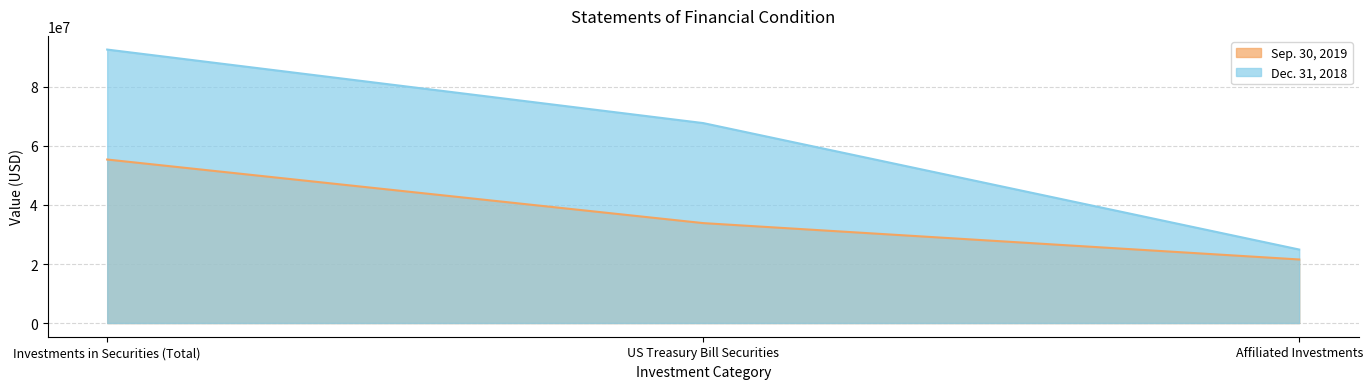

Does the chart have visible grid lines?

Yes